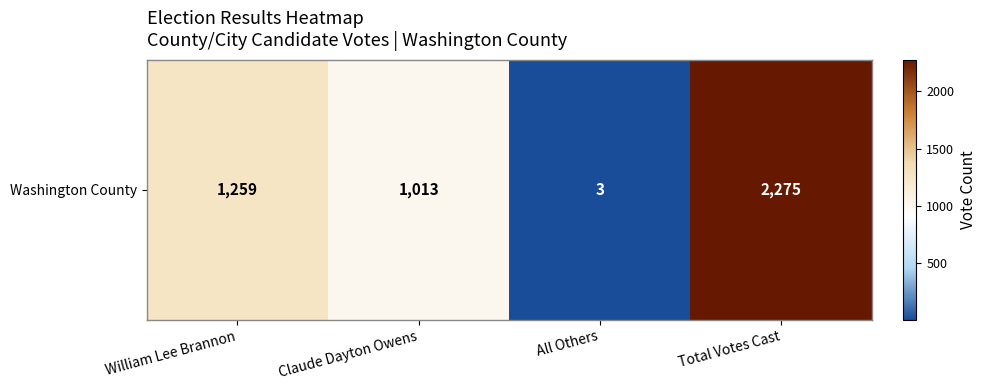

Rank the categories by value from highest to lowest.

Total Votes Cast, William Lee Brannon, Claude Dayton Owens, All Others